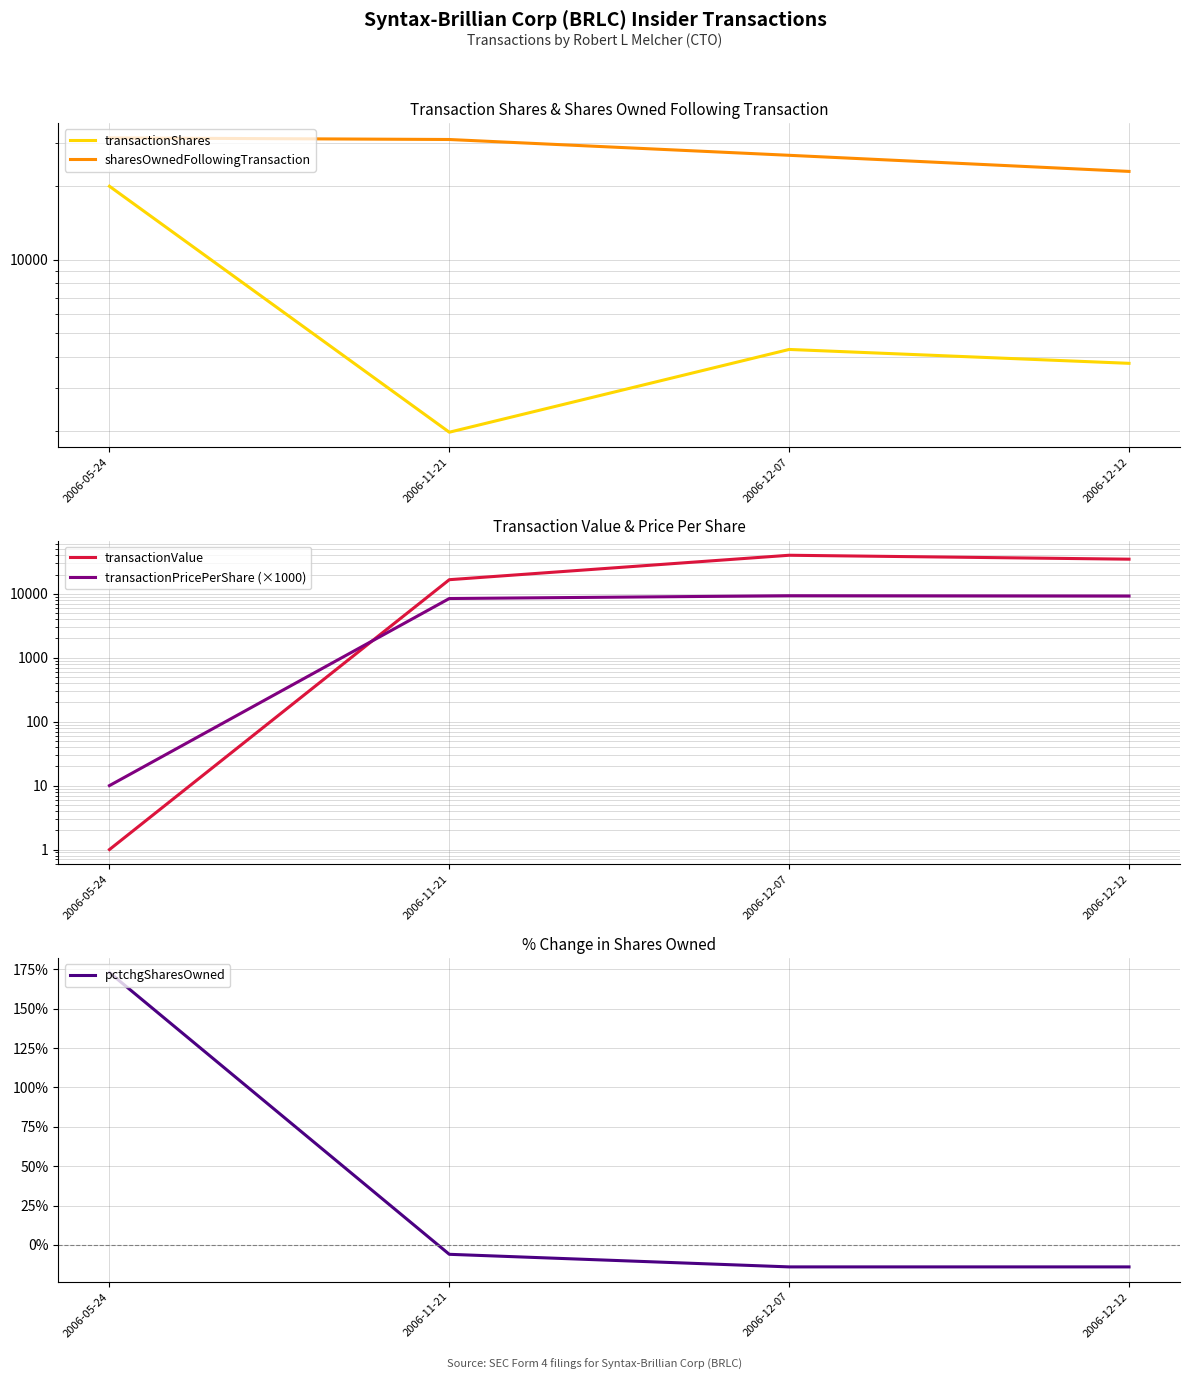

Which has a higher value, 2006-12-12 or 2006-12-07?

2006-12-07